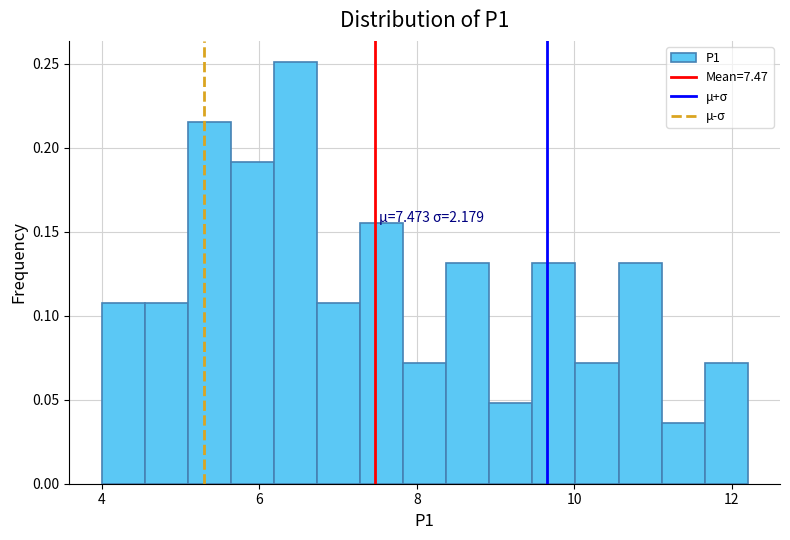

Read against the x-axis, roughly where is the centre of the tallest bar?

6.4